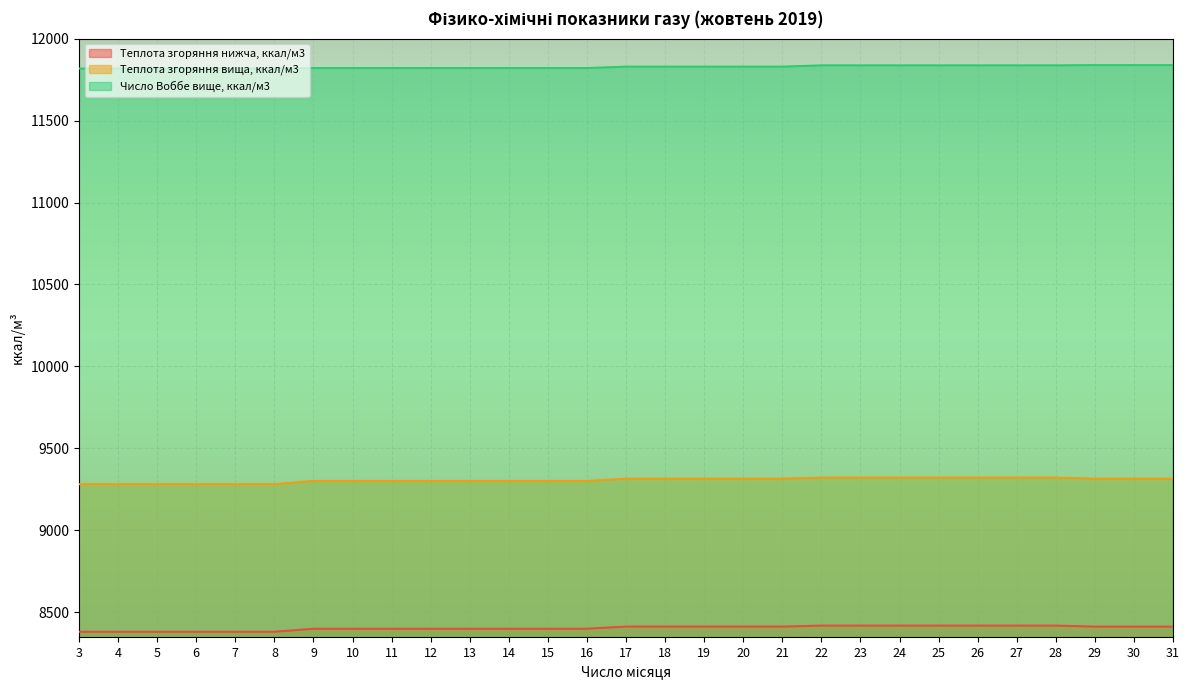

The Теплота згоряння нижча, ккал/м3 series shows 14765.9 at 9. True or false?

False